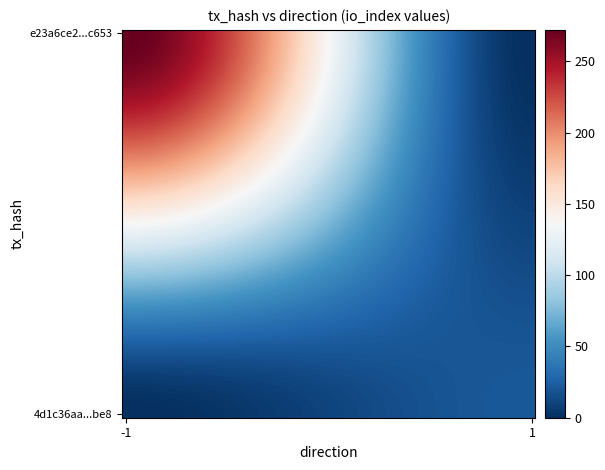

List the series in order of their peak value, highest first.

e23a6ce2be774a67fae8c1bc56468d07c03c653, 4d1c36aa70d79de3661f5eedf11f81e6d645be8